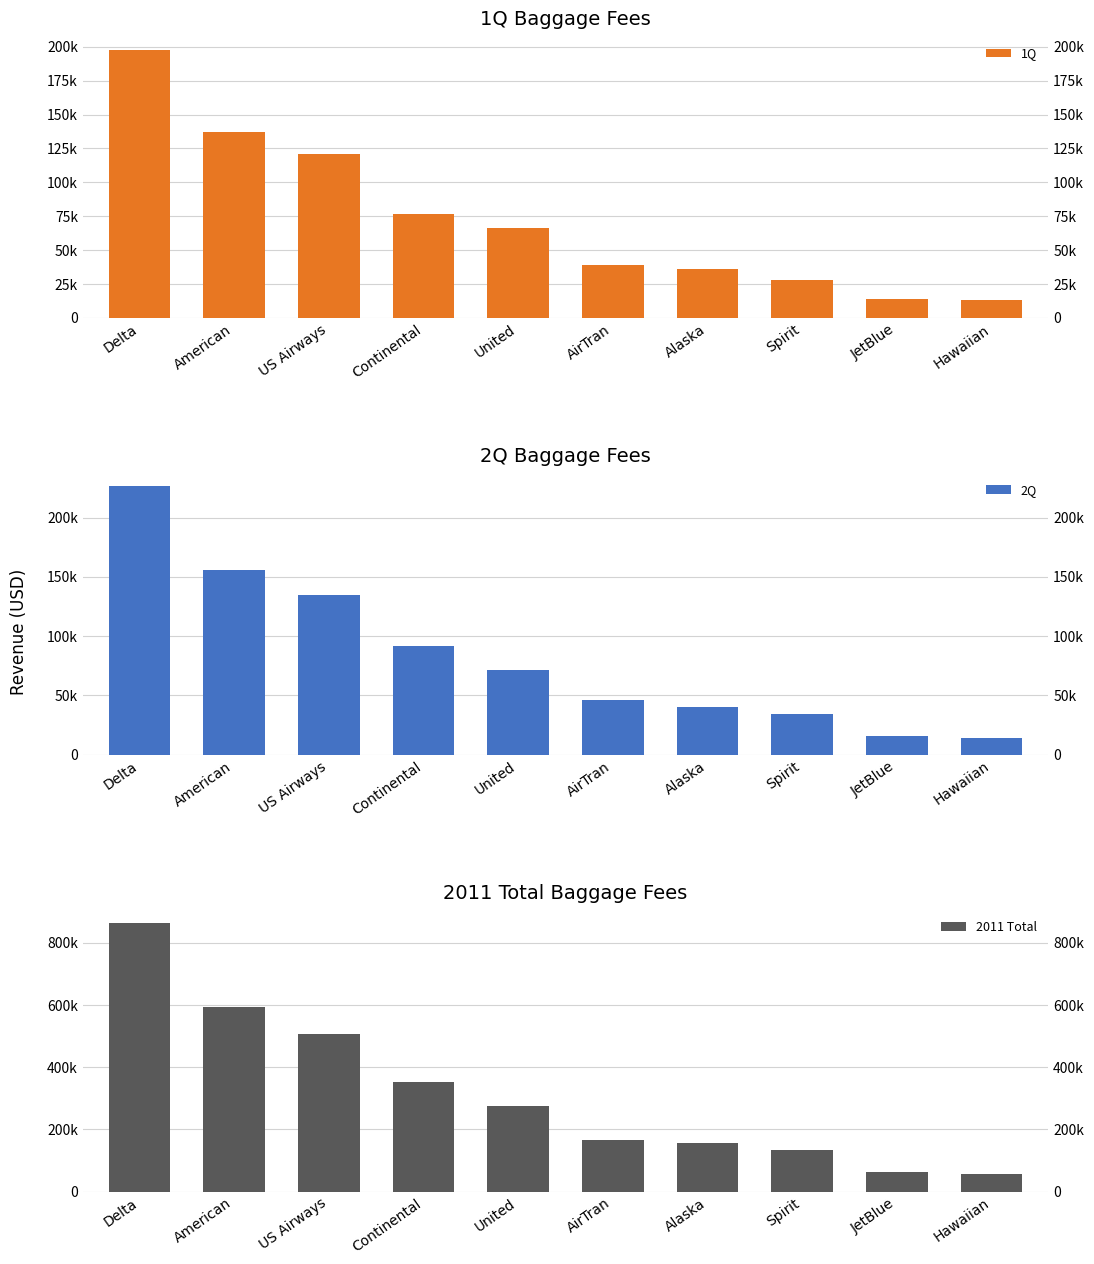

Which category has the lowest value in the 1Q series?

Hawaiian